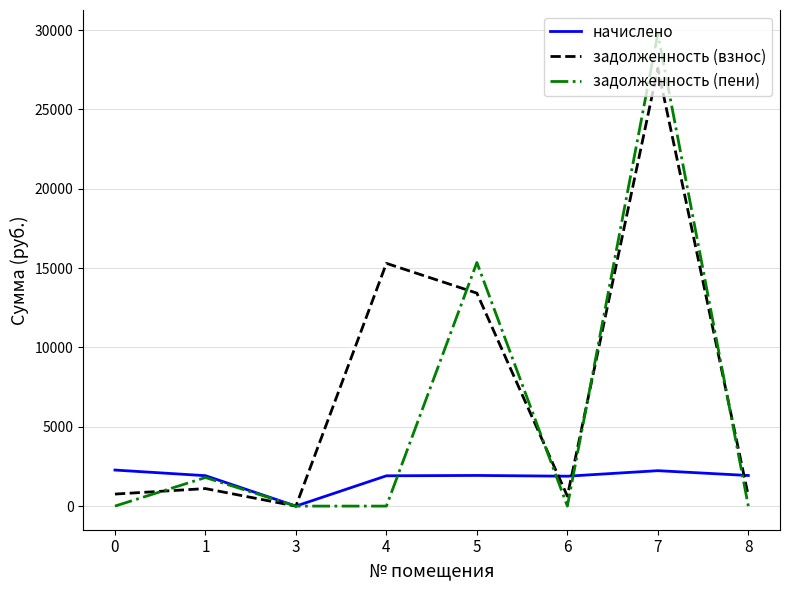

What is the greatest value displayed?

29779.8